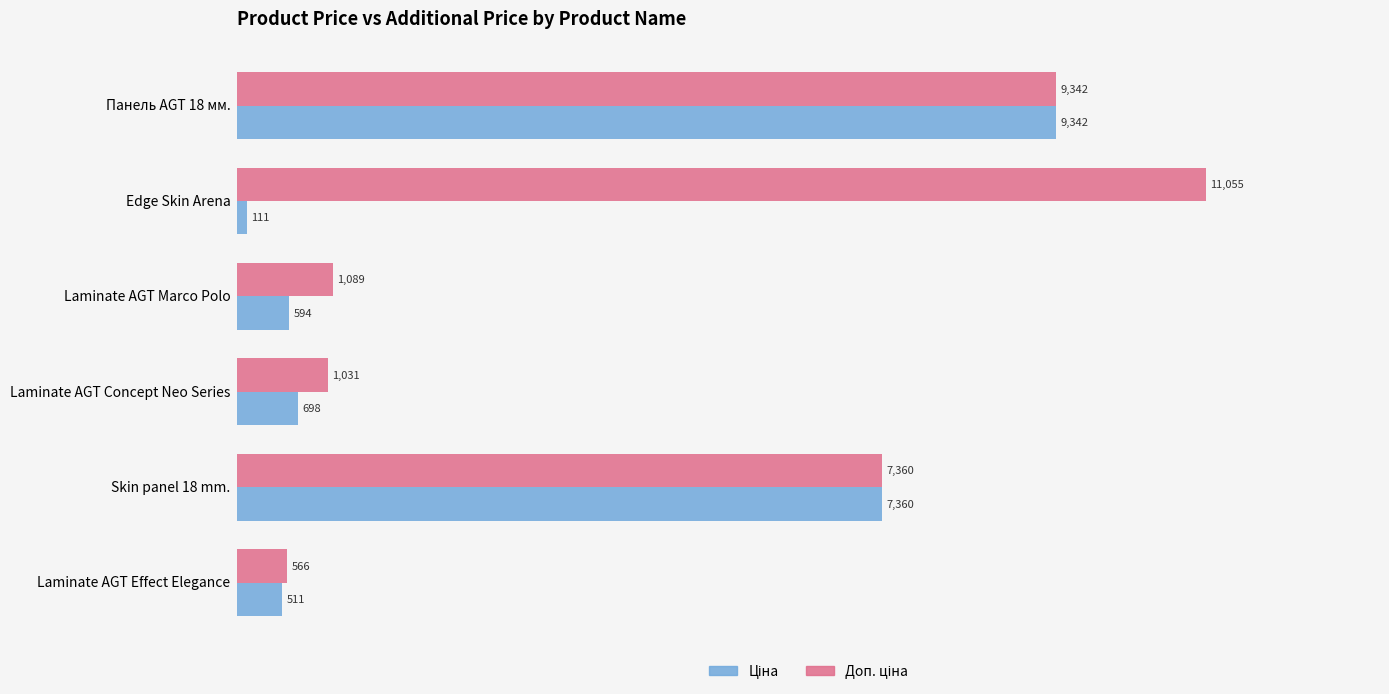

What is the greatest value displayed?

11055.0